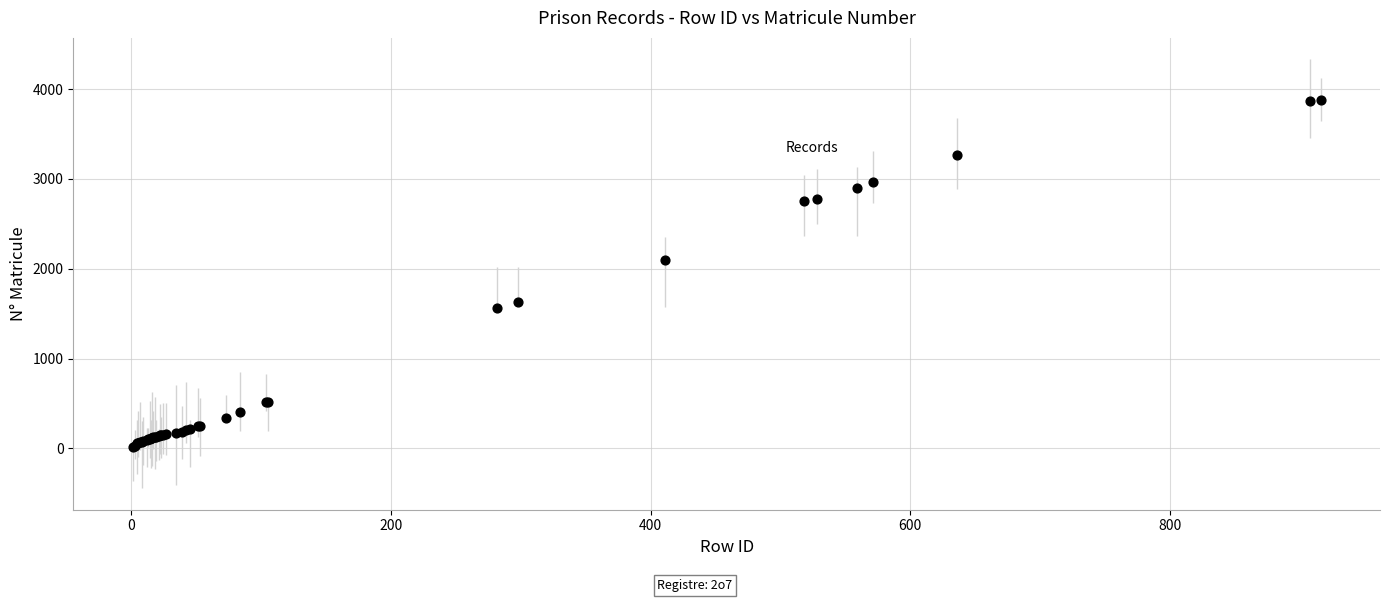

What Y value in the scatter plot is closest to 1949?

2099